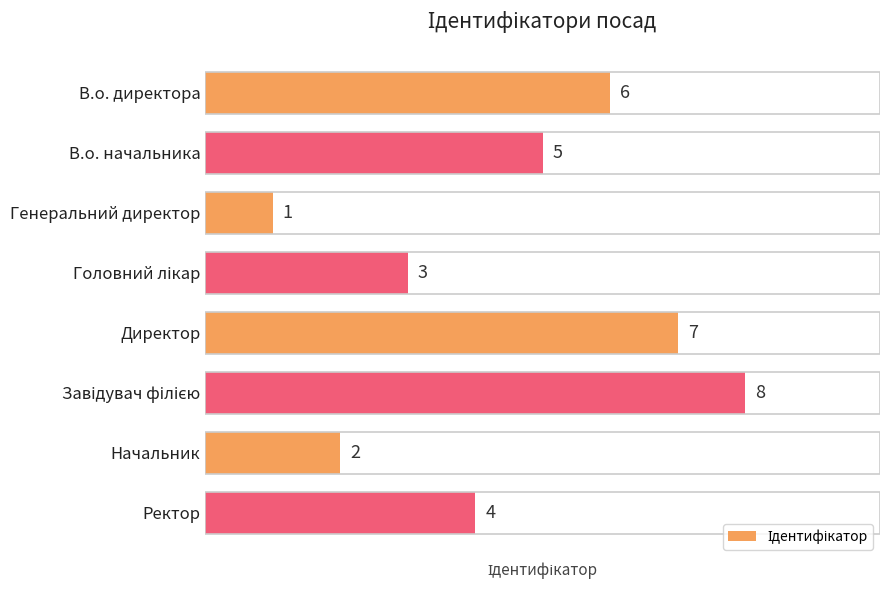

At which category does the chart reach its minimum across all series?

Генеральний директор